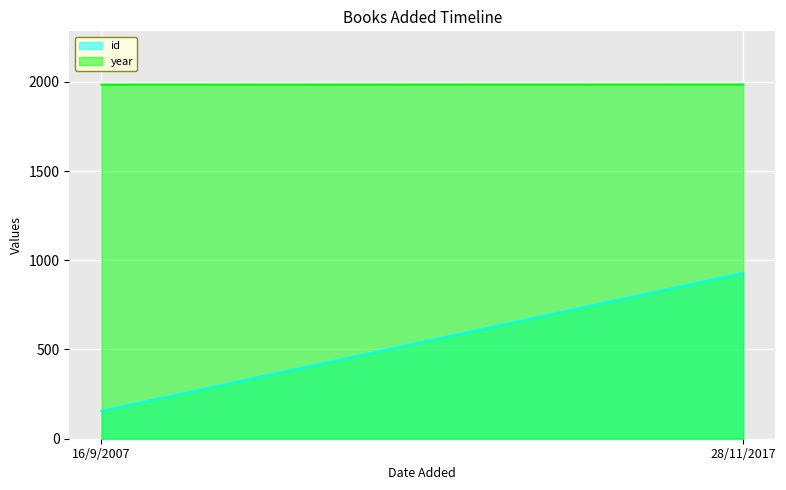

Reading left to right, list all the values displayed in this chart.

id: 156	929
year: 1984	1985